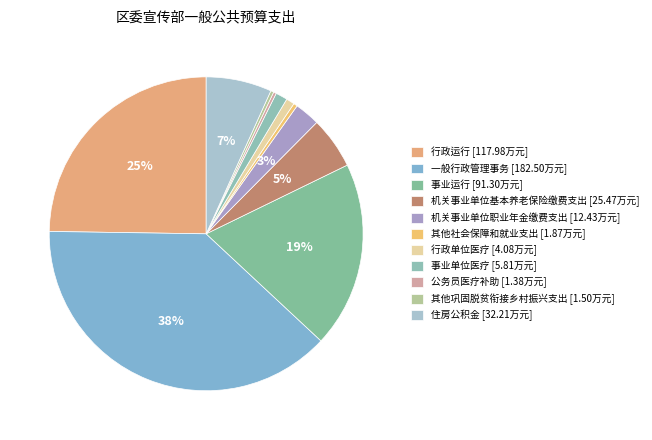

Count the number of slices in the pie.

11